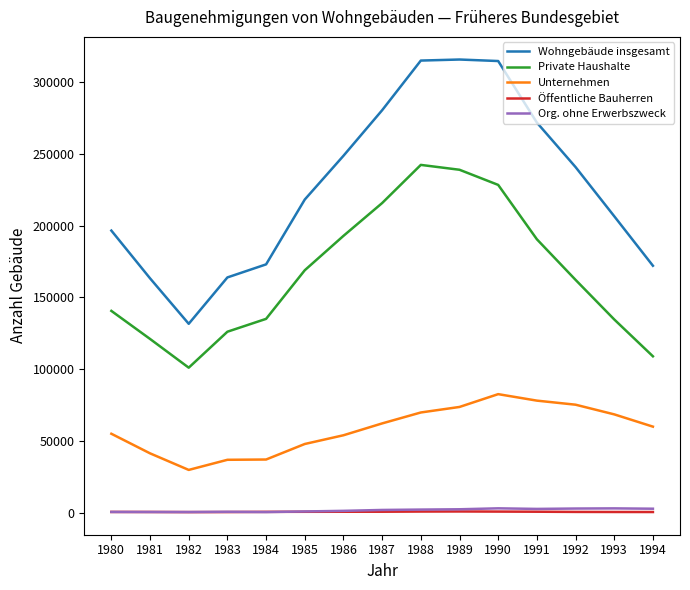

What is the difference between the maximum and minimum values in the Private Haushalte series?

141277